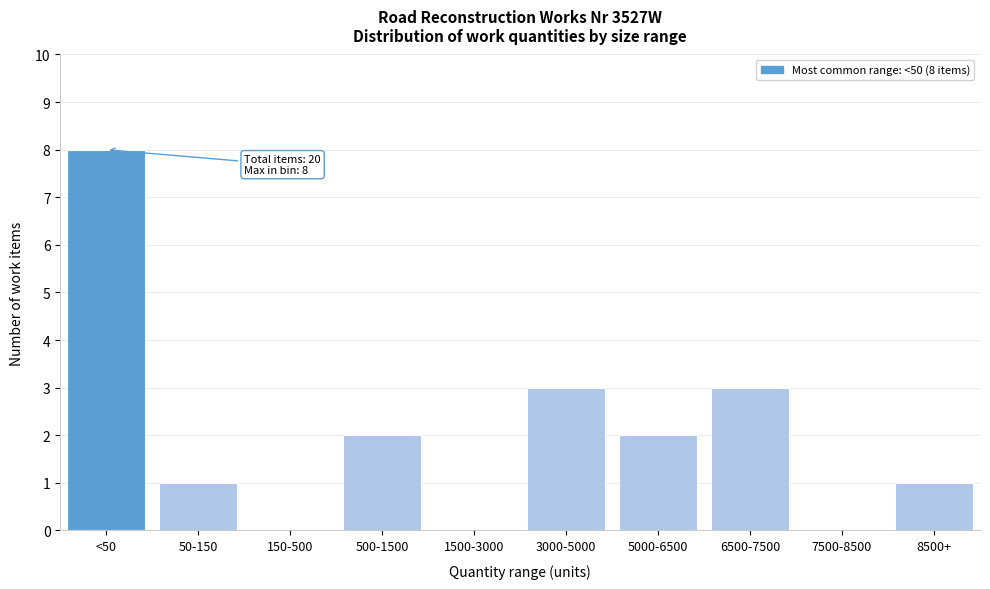

Reading left to right, transcribe all the data shown in this chart.

<50=8	50-150=1	150-500=0	500-1500=2	1500-3000=0	3000-5000=3	5000-6500=2	6500-7500=3	7500-8500=0	8500+=1